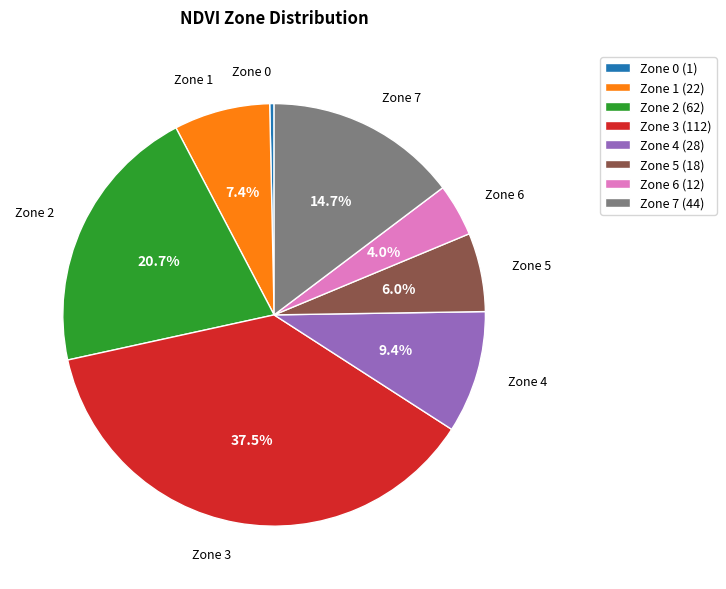

Rank the categories by value from highest to lowest.

Zone 3, Zone 2, Zone 7, Zone 4, Zone 1, Zone 5, Zone 6, Zone 0